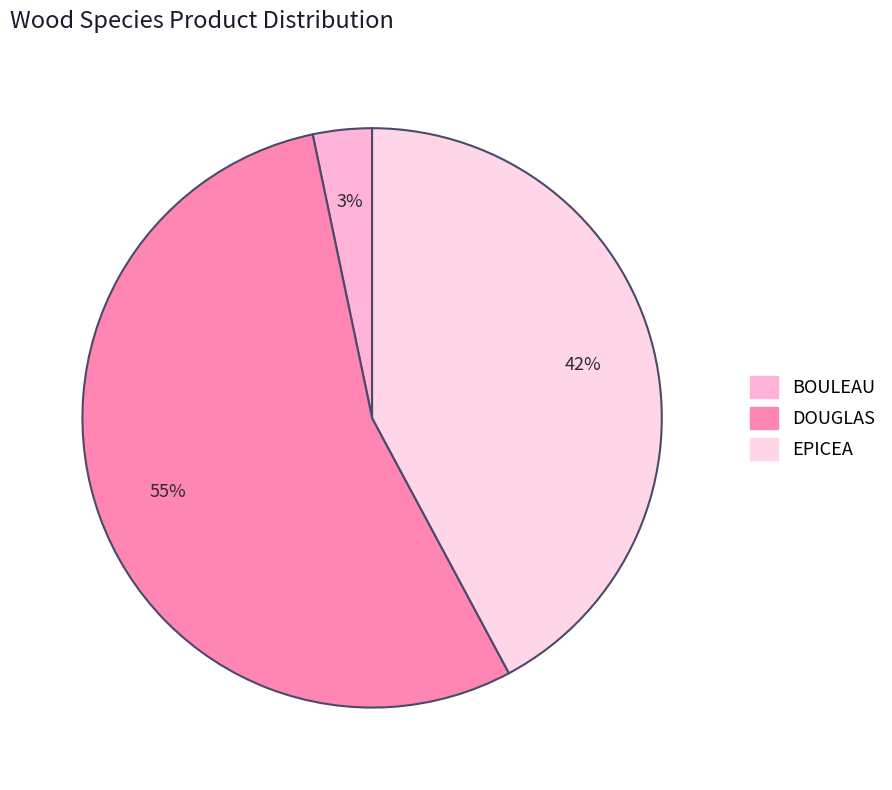

Which slice is the smallest?

BOULEAU 40/60